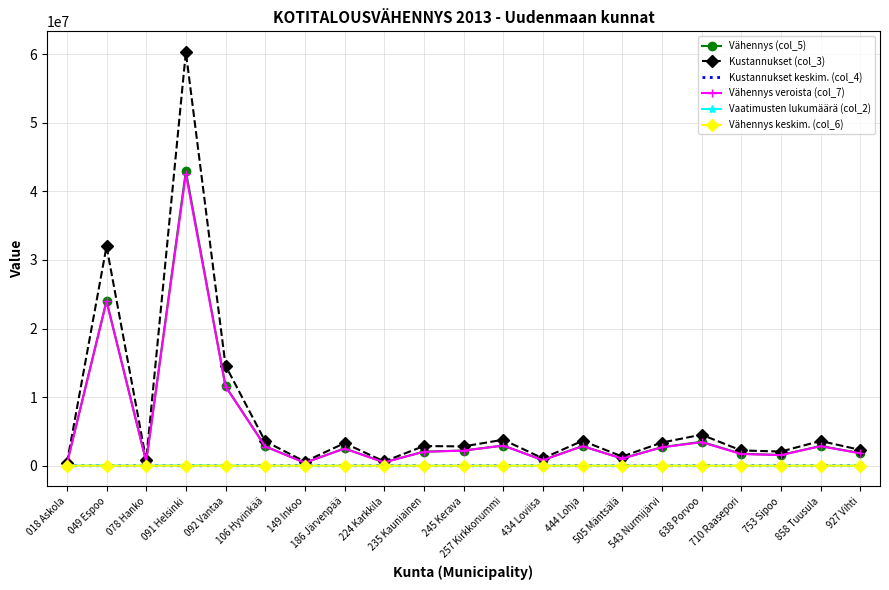

At which category does the chart reach its peak across all series?

091 Helsinki